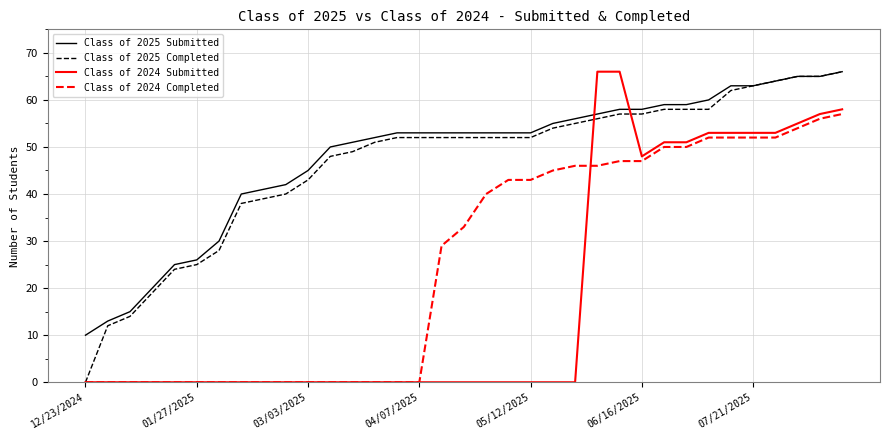

What is the greatest value displayed?

66